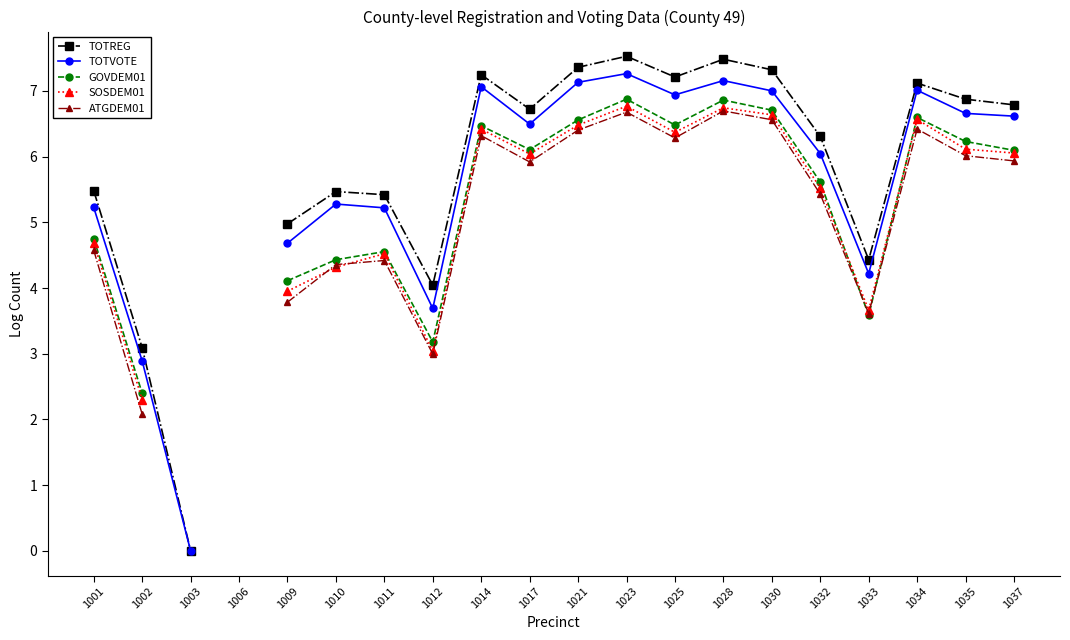

How many interior local peaks does the SOSDEM01 series have?

5